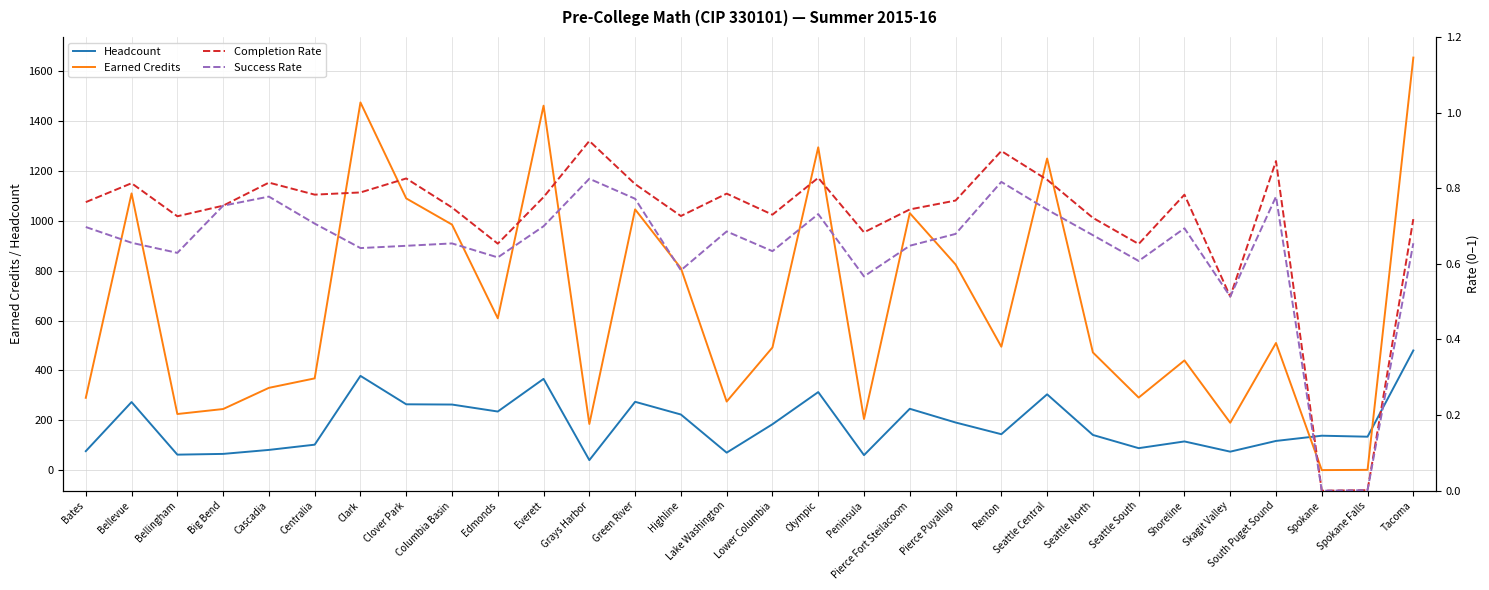

True or false: Earned Credits and Completion Rate intersect in this chart.

False